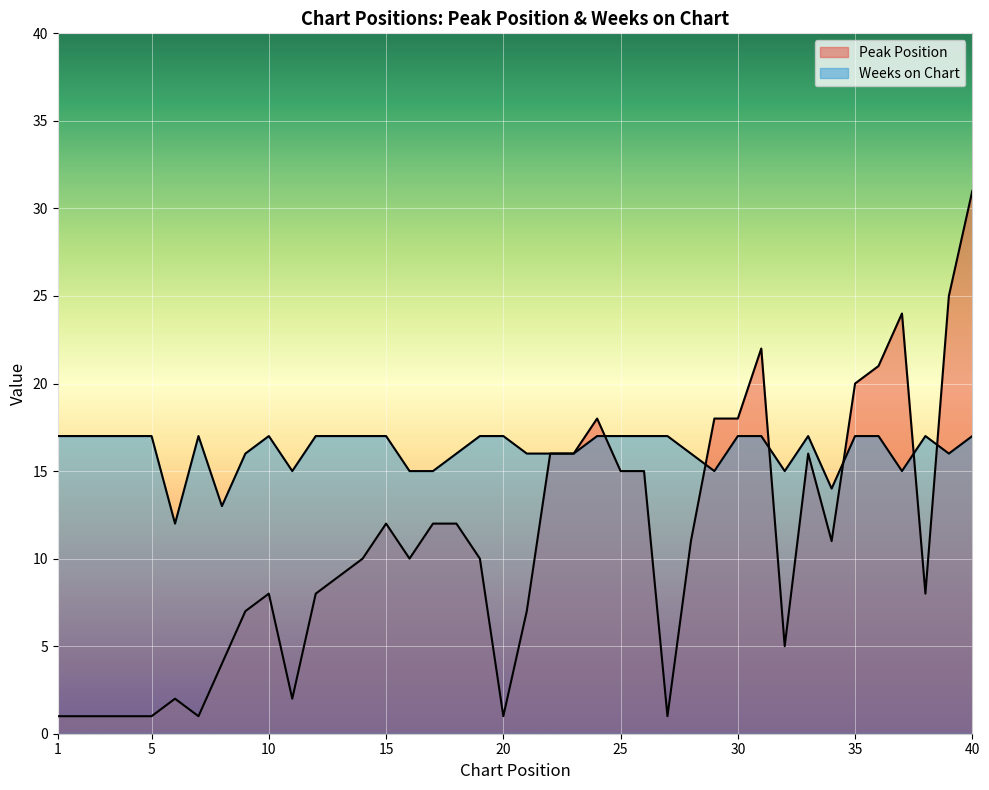

What is the total value across all series at 21?

23